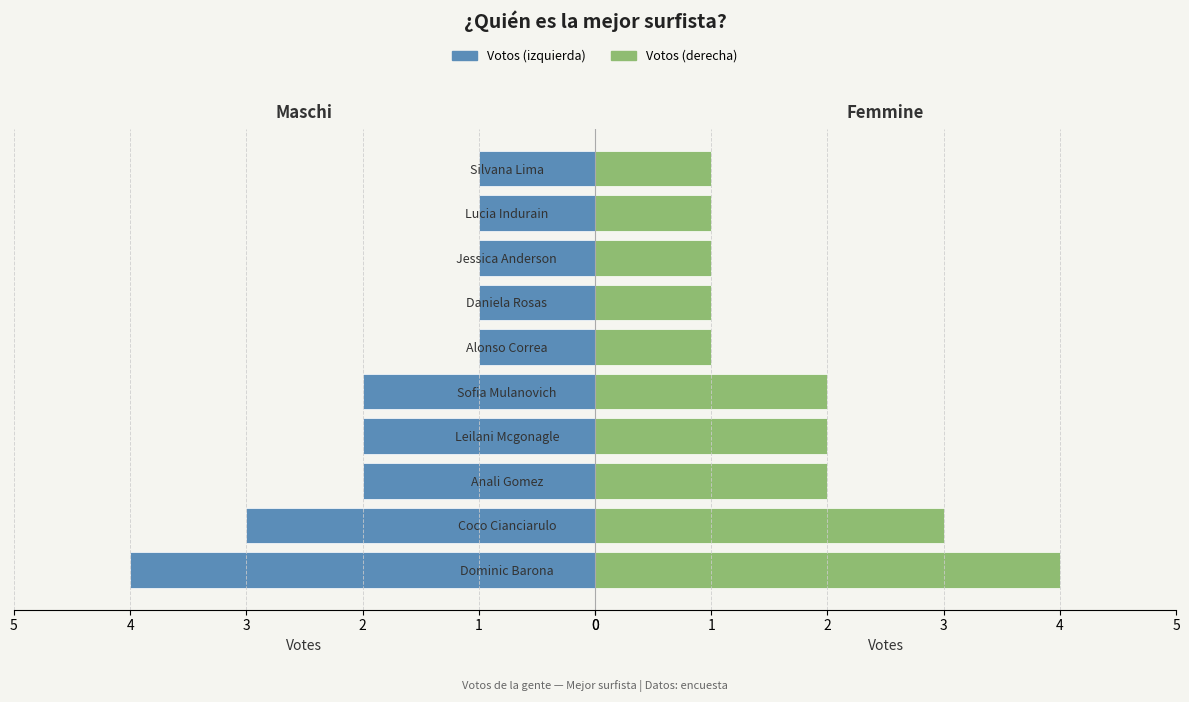

Which series changed the most between Daniela Rosas and Lucia Indurain?

Votos izquierda